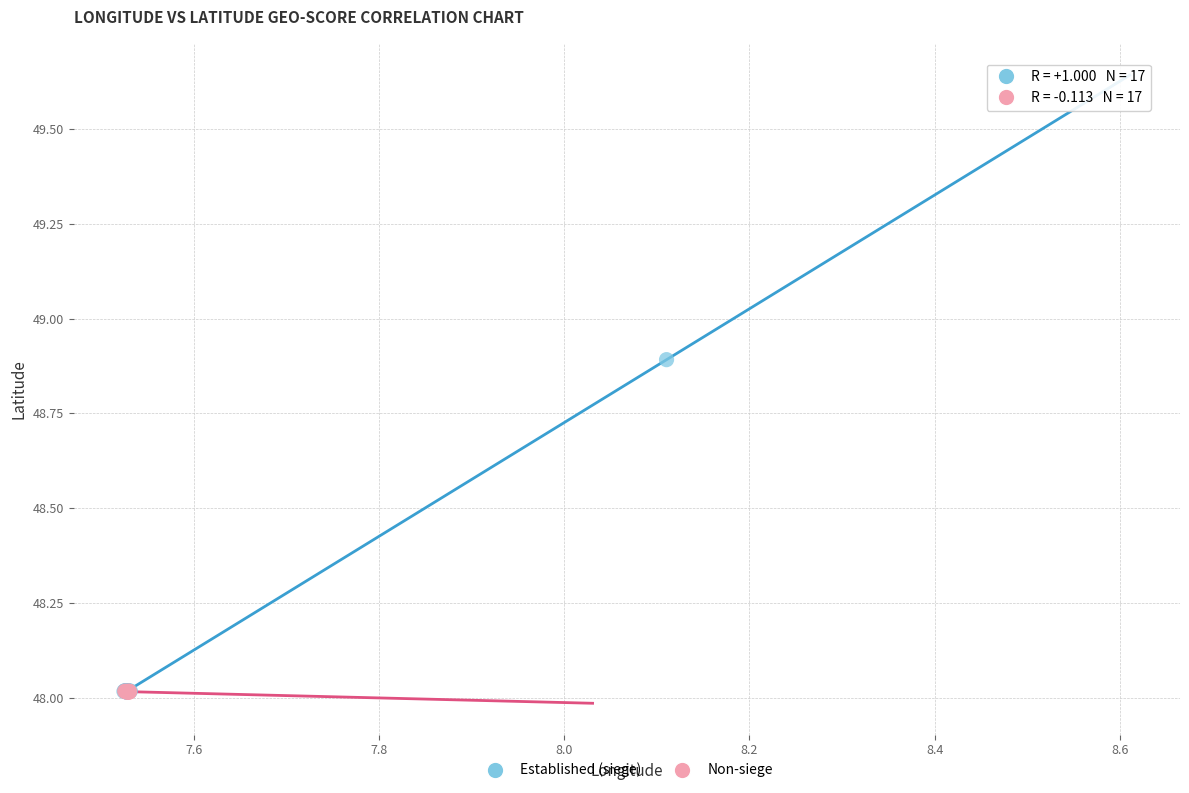

Which series has the widest spread of Y values?

Established (siege)